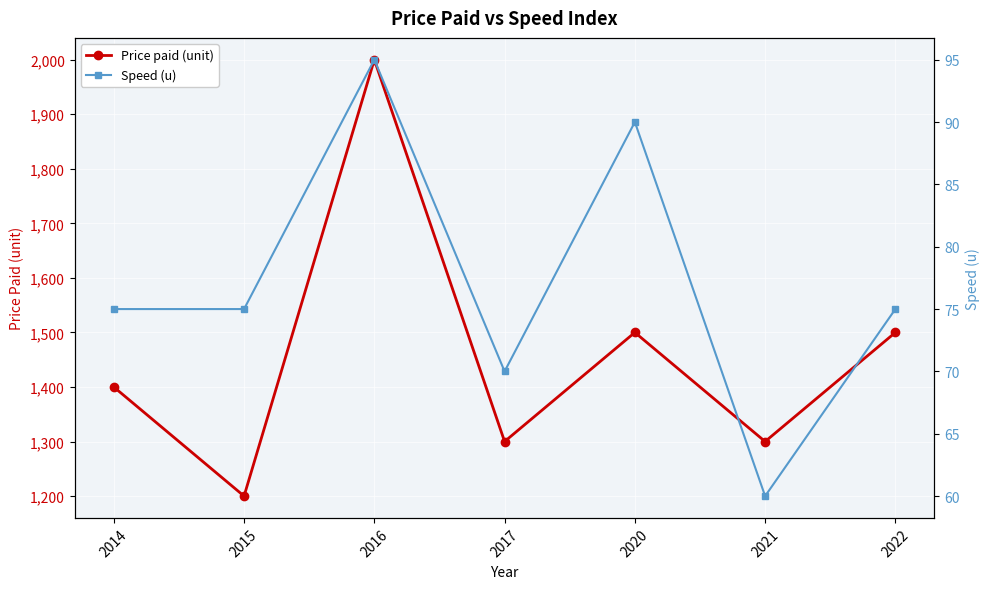

Rank the series by their maximum value, from highest to lowest.

Price paid (unit), Speed (u)